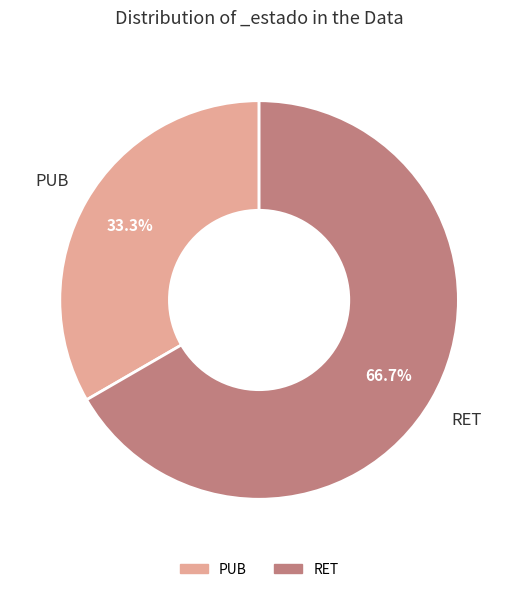

Is there a majority slice in this chart?

Yes